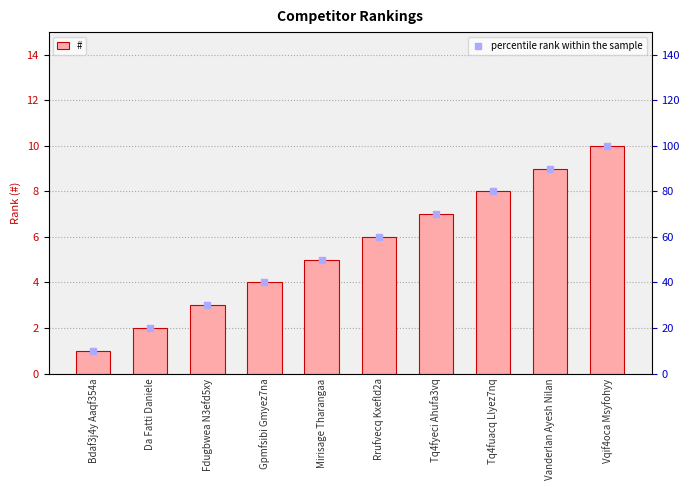

Is the value of percentile rank within the sample at Tq4fuacq Llyez7nq greater than the value of # at Rrufvecq Kxefld2a?

Yes